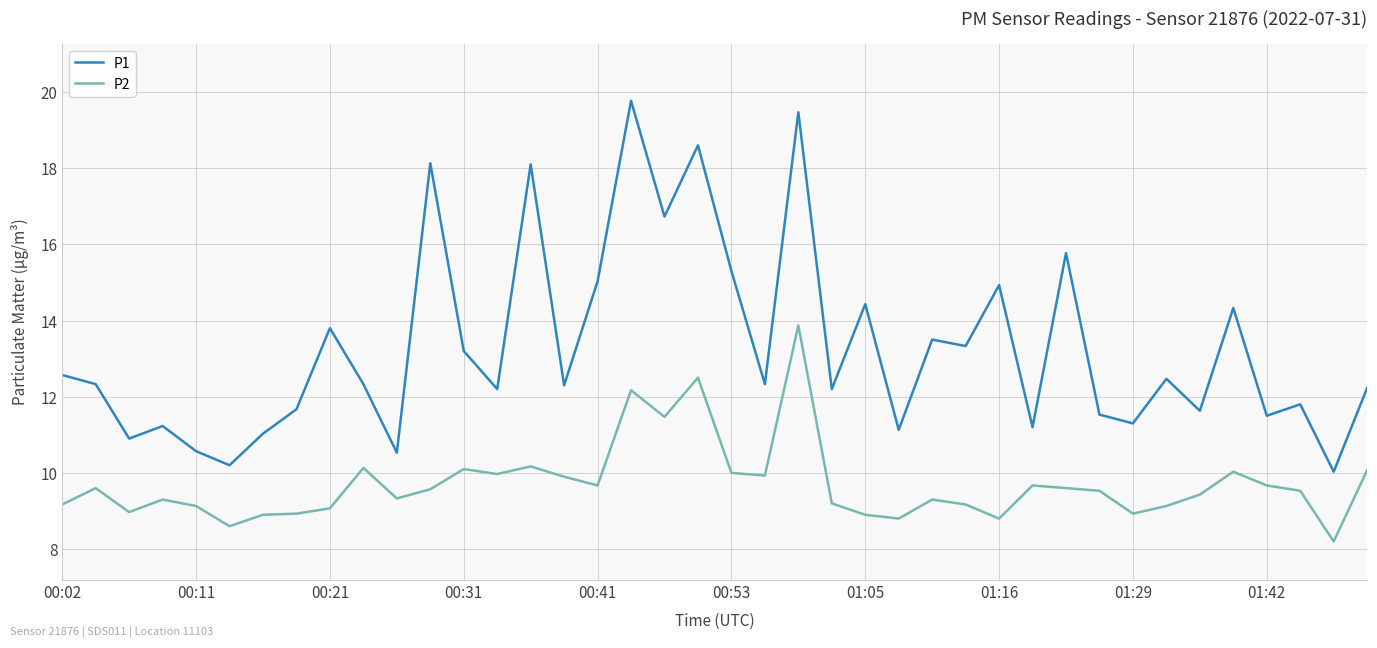

Which series has the largest range (max minus min)?

P1